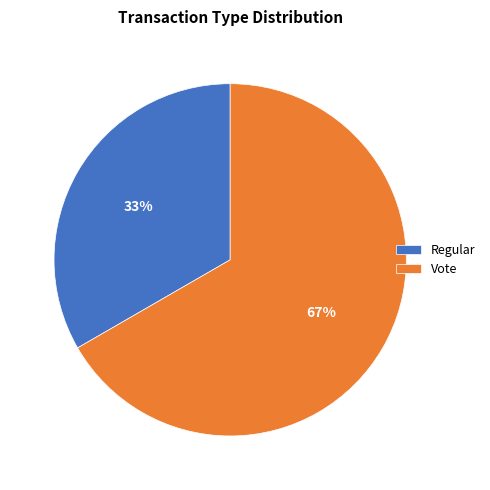

Is Vote the majority of the pie?

Yes